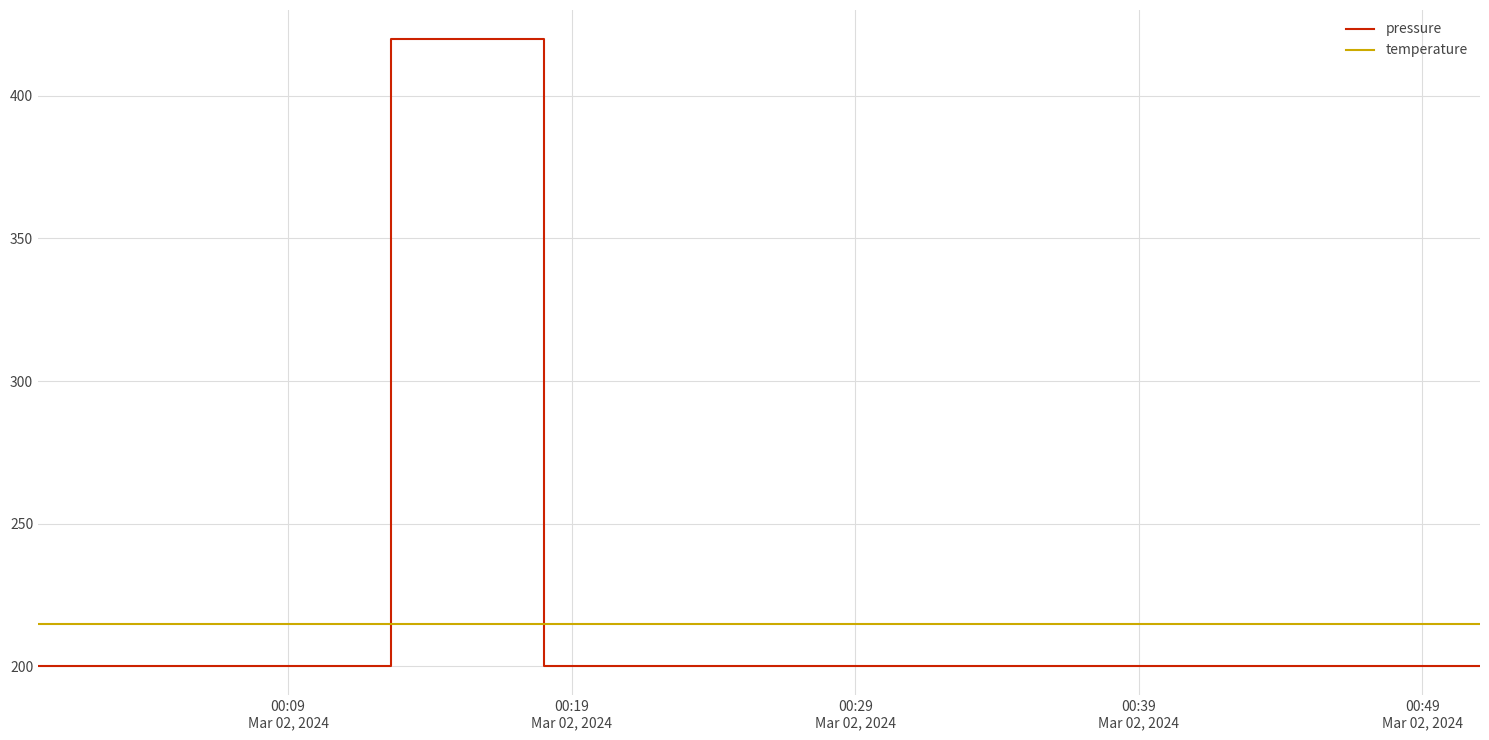

How many times do temperature and pressure cross each other?

2